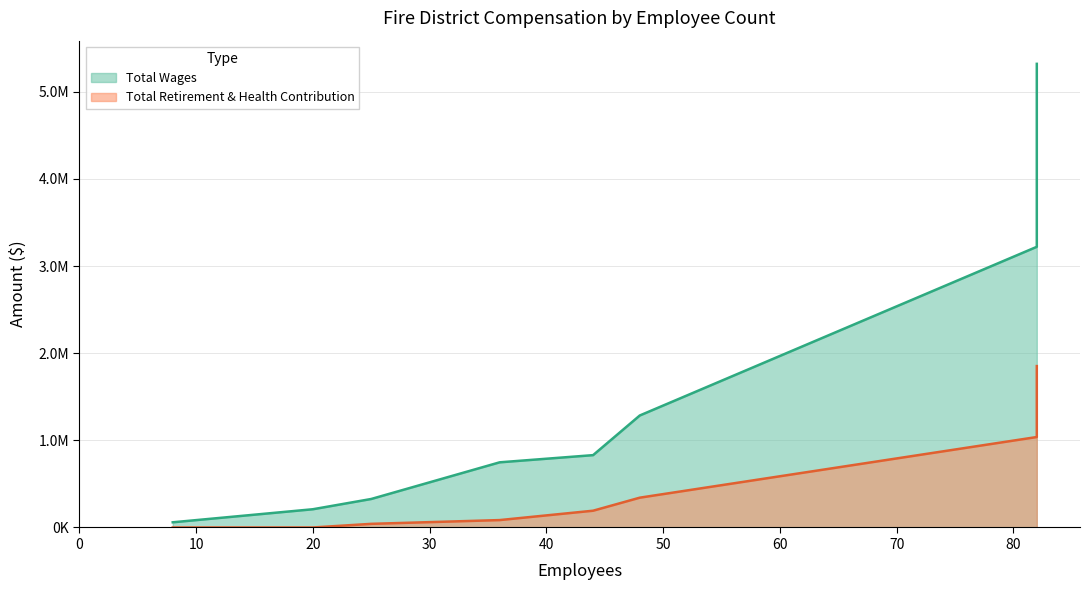

How many data points in Total Retirement & Health Contribution are above 192327?

3